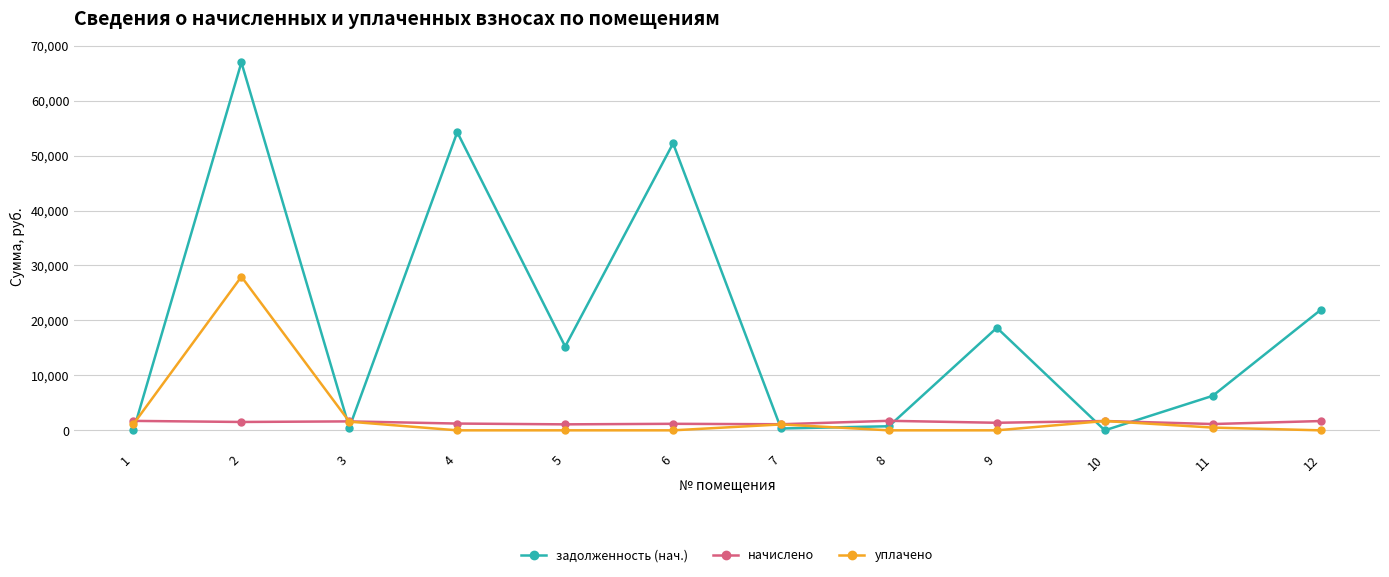

Which series has the largest range (max minus min)?

задолженность (нач.)